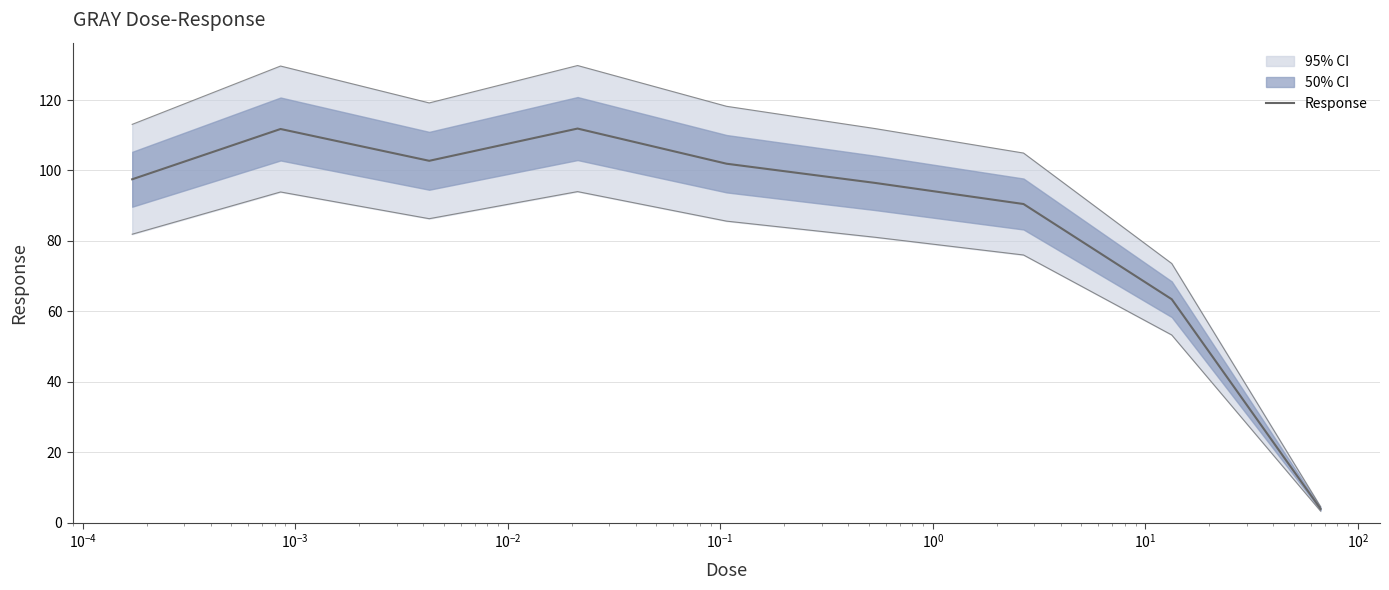

How many data points are less than 97?

4